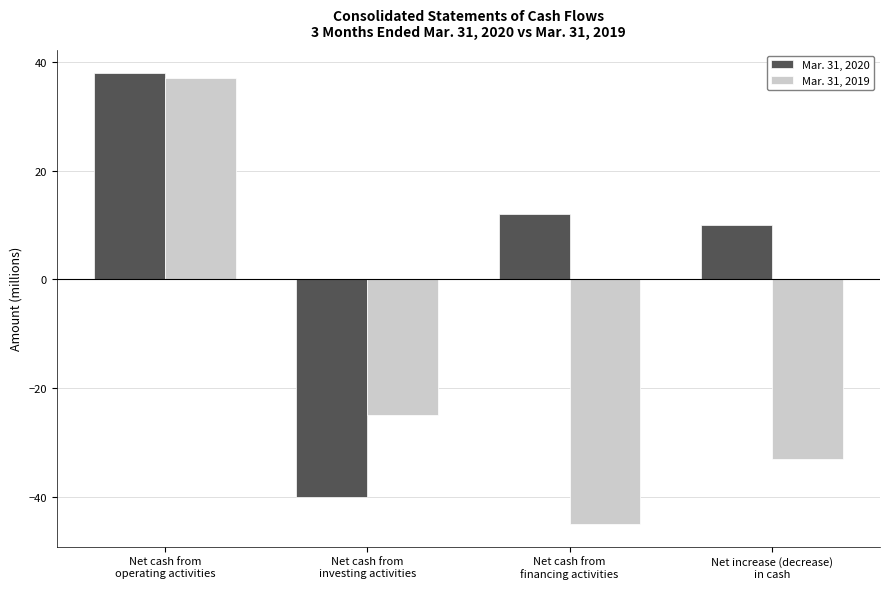

What is the spread (max minus min) of values at Net increase (decrease)
in cash?

43